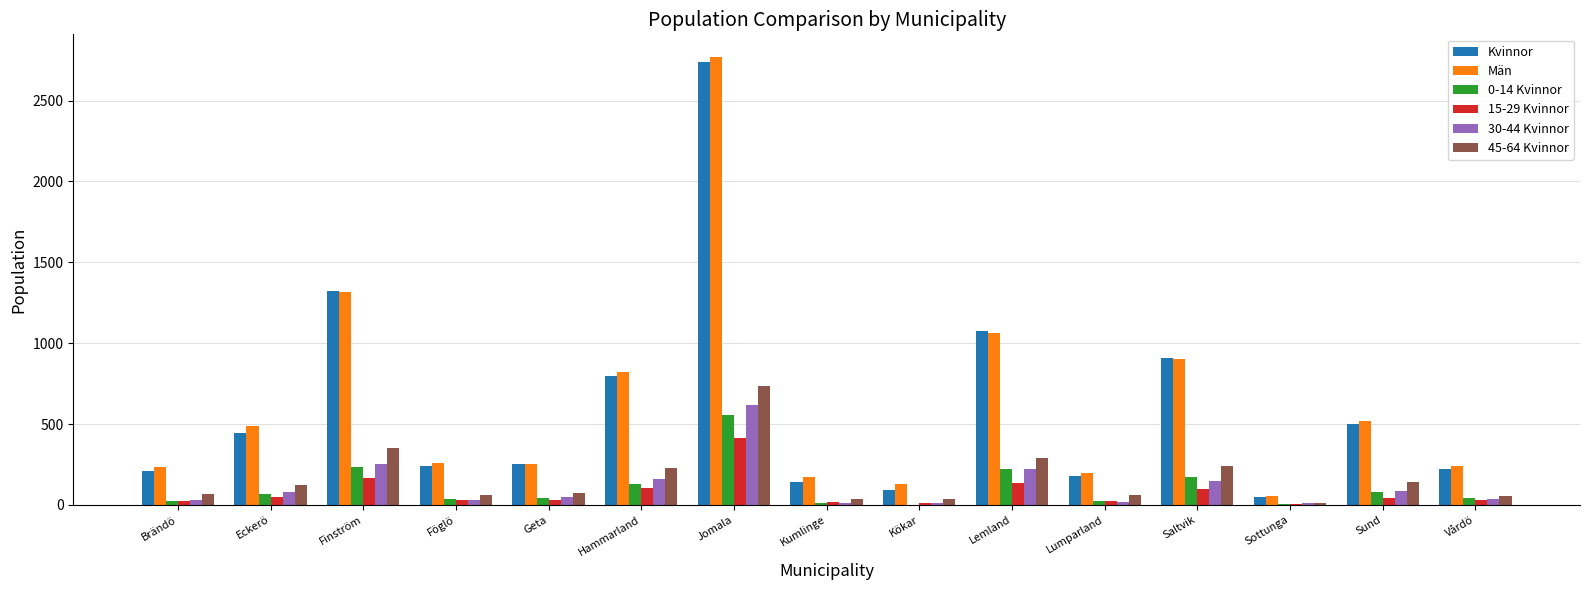

Is it true that Kvinnor equals 202 at Sund?

False